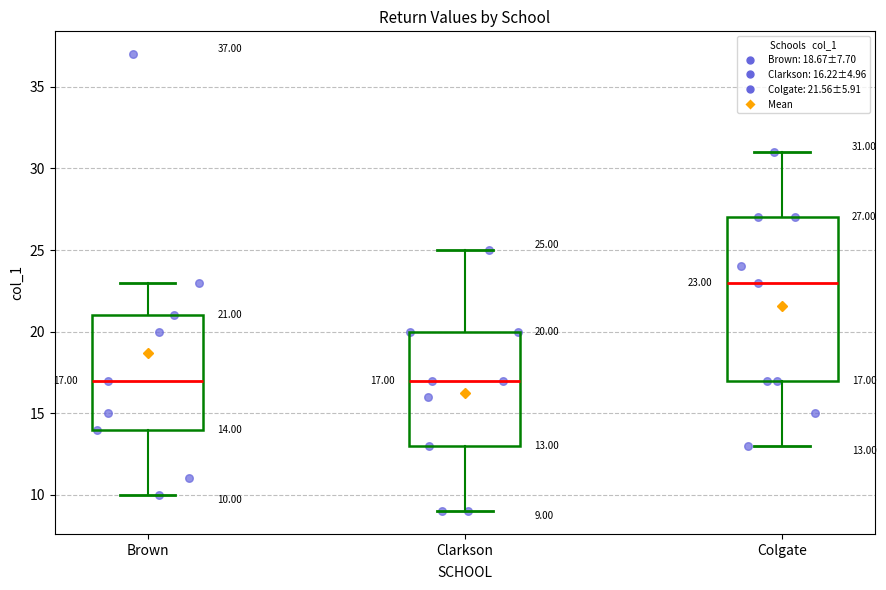

Which box is the tallest, from its lower edge to its upper edge?

Colgate